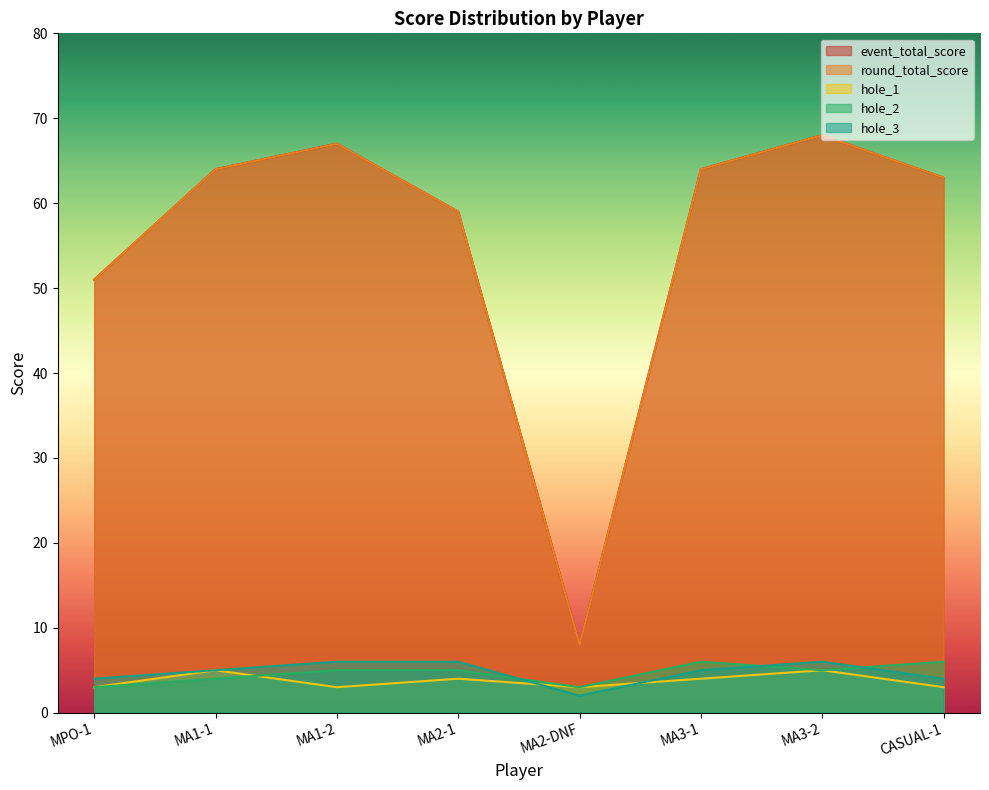

How many lines are shown in the chart?

5